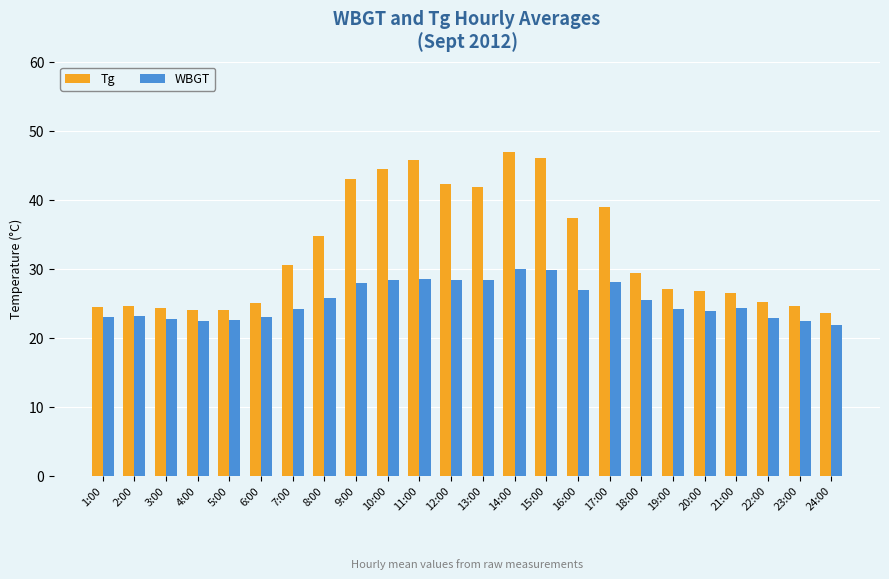

What is the spread (max minus min) of values at 3:00?

1.5